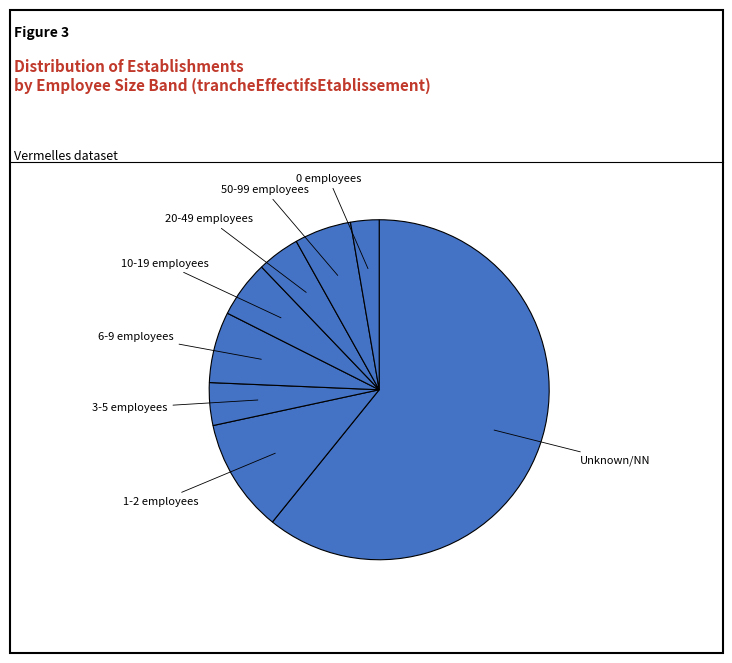

How many segments does this pie chart have?

8